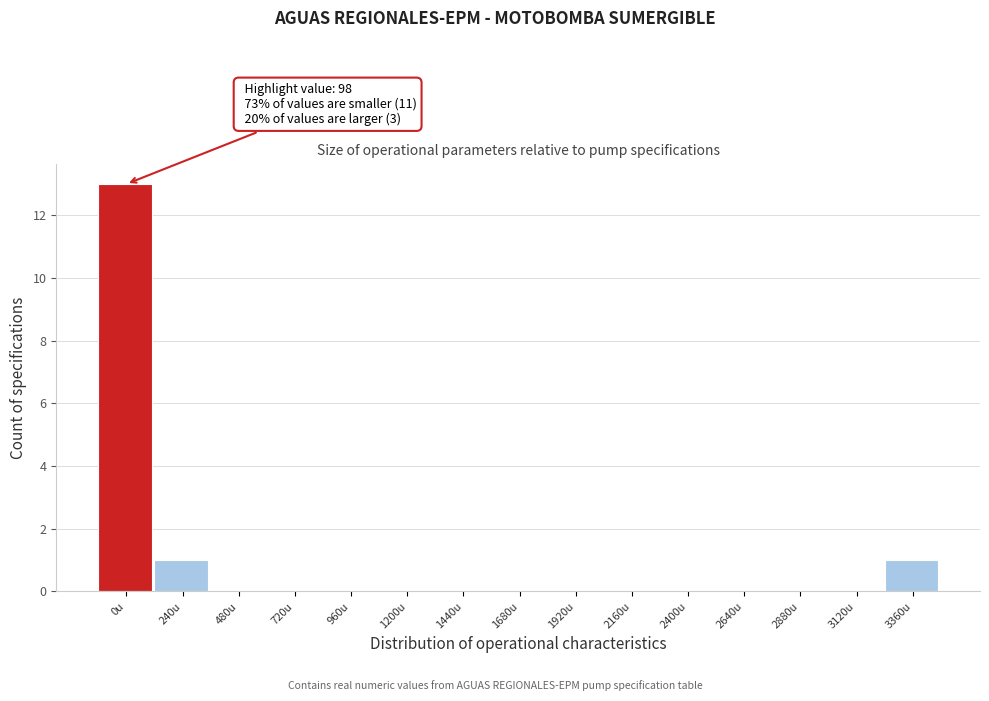

Reading left to right, transcribe all the data shown in this chart.

0u=13	240u=1	480u=0	720u=0	960u=0	1200u=0	1440u=0	1680u=0	1920u=0	2160u=0	2400u=0	2640u=0	2880u=0	3120u=0	3360u=1